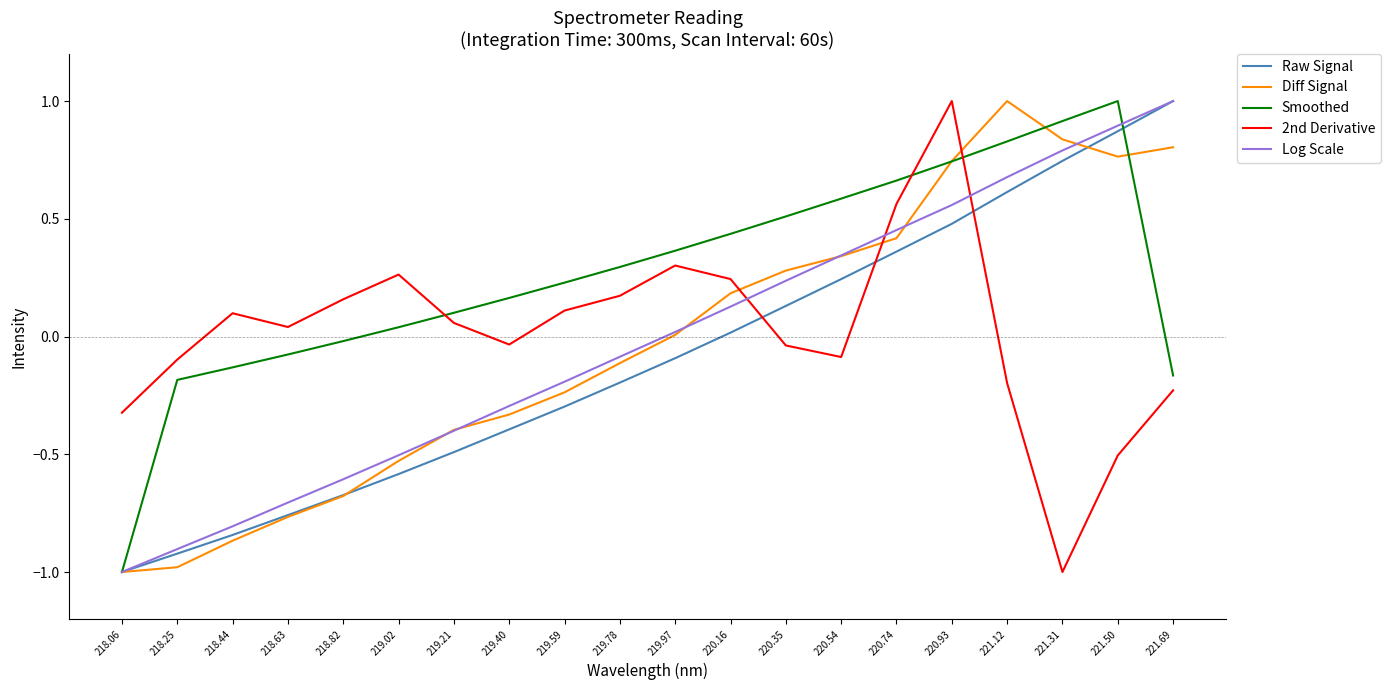

True or false: Smoothed and 2nd Derivative cross at least once.

True